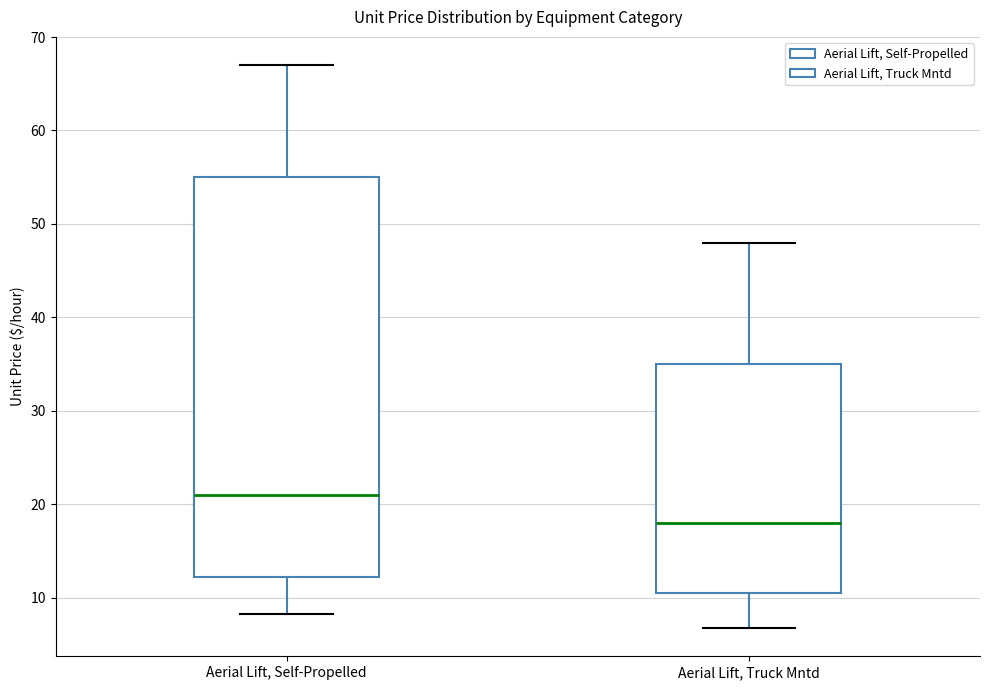

Where does the upper whisker of the box for Aerial Lift, Truck Mntd end on the y-axis? The values are not printed on the chart, so give them approximately, as read against the axis.

48